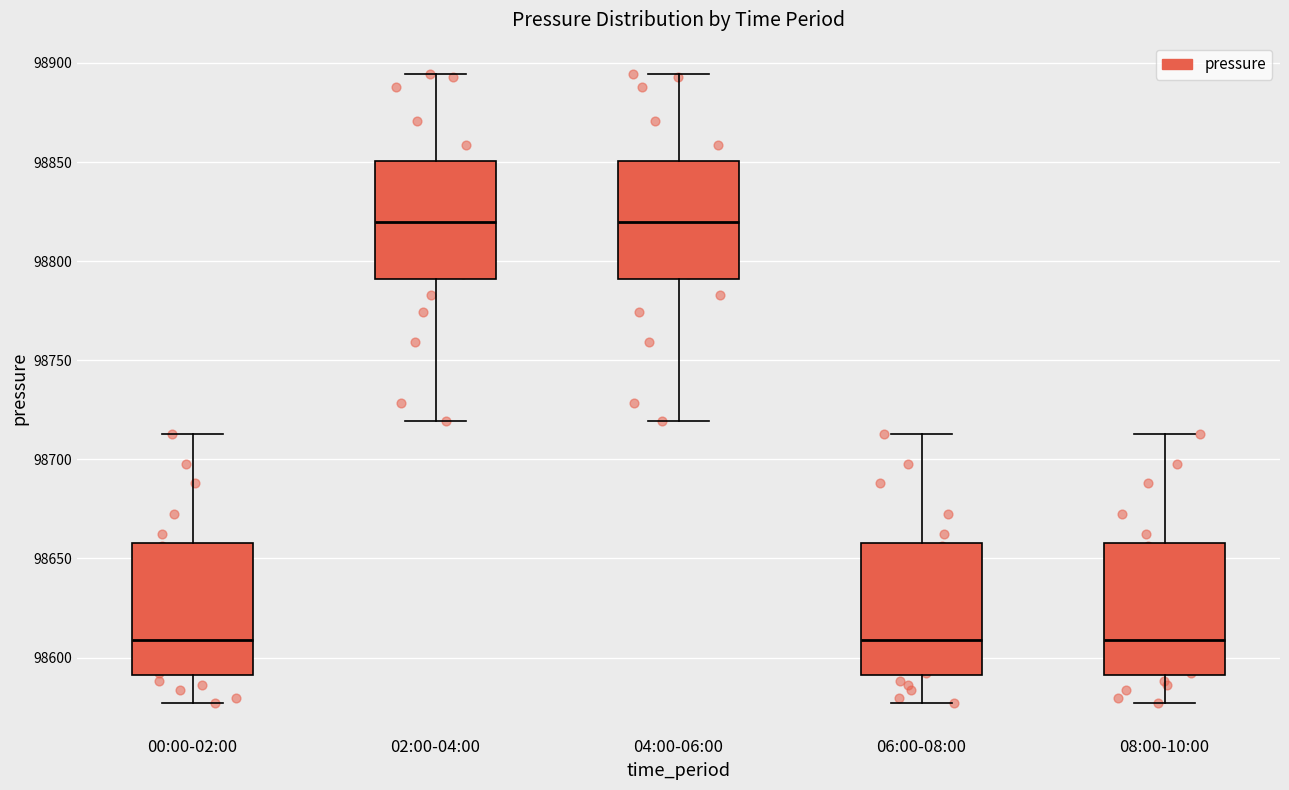

Where is the lower edge of the box for 00:00-02:00 on the y-axis? The values are not printed on the chart, so give them approximately, as read against the axis.

98590